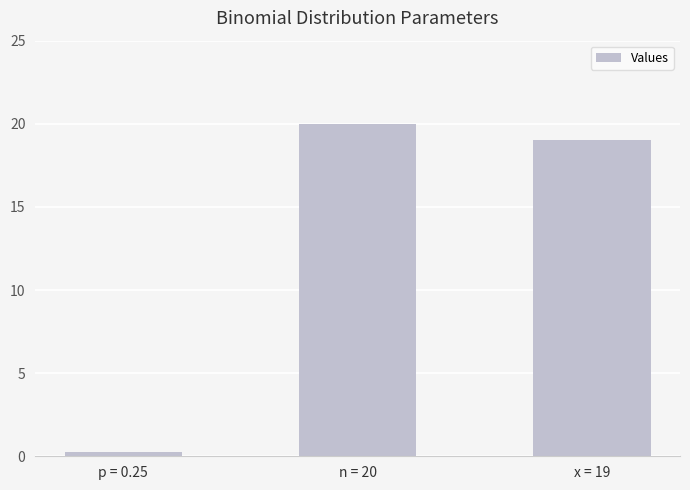

Where does the data first go above 19?

n = 20